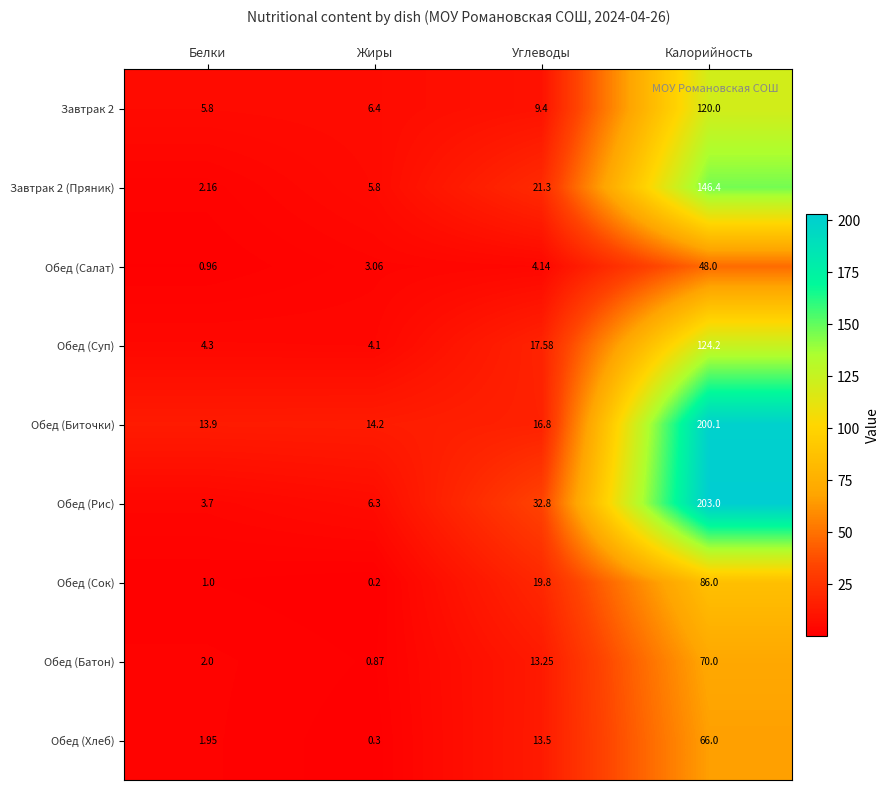

Which category has the highest value across all series?

Калорийность